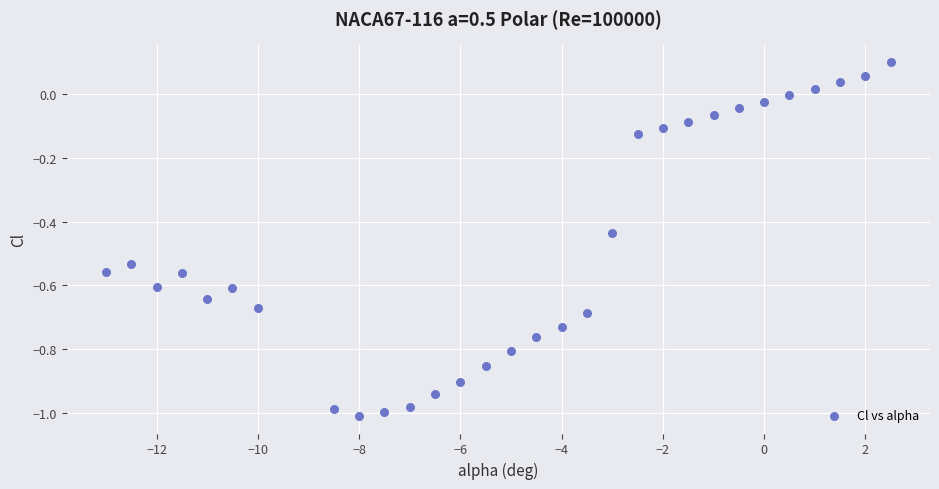

What is the range of Y values (max minus min)?

1.1